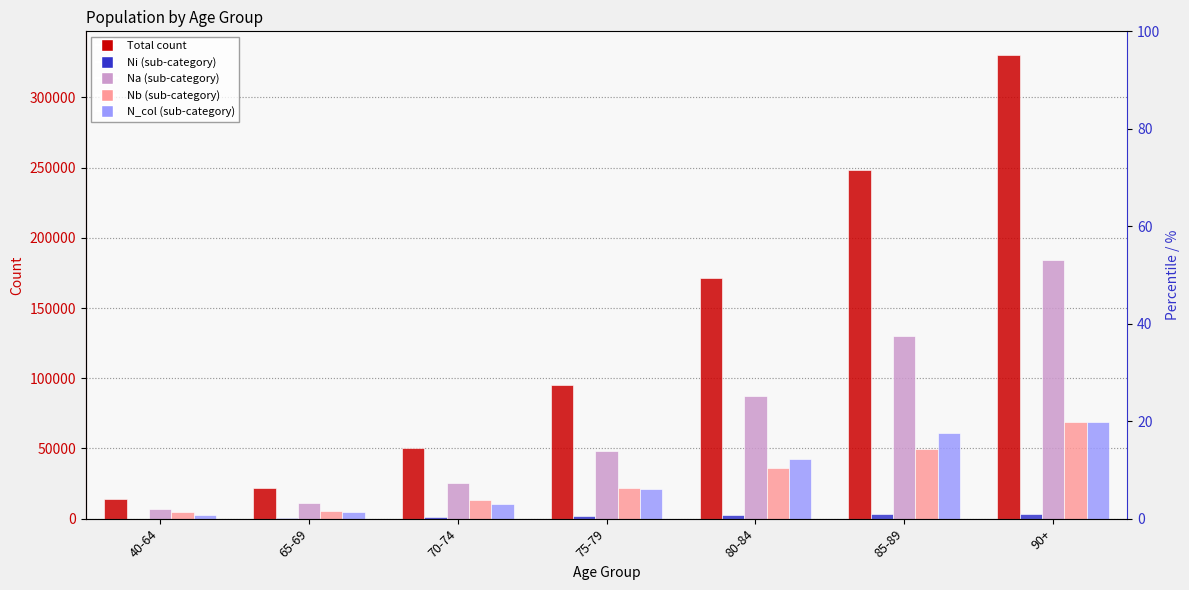

At which label does N_col first exceed 21407?

80-84